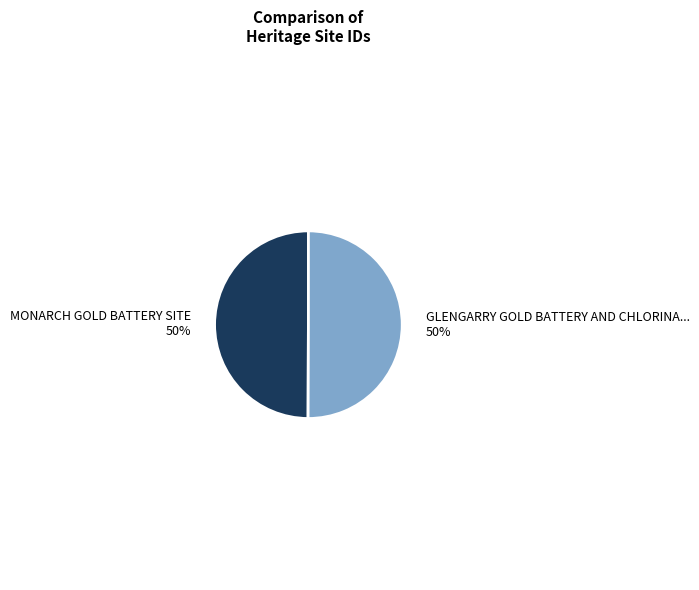

How many slices are in this pie chart?

2